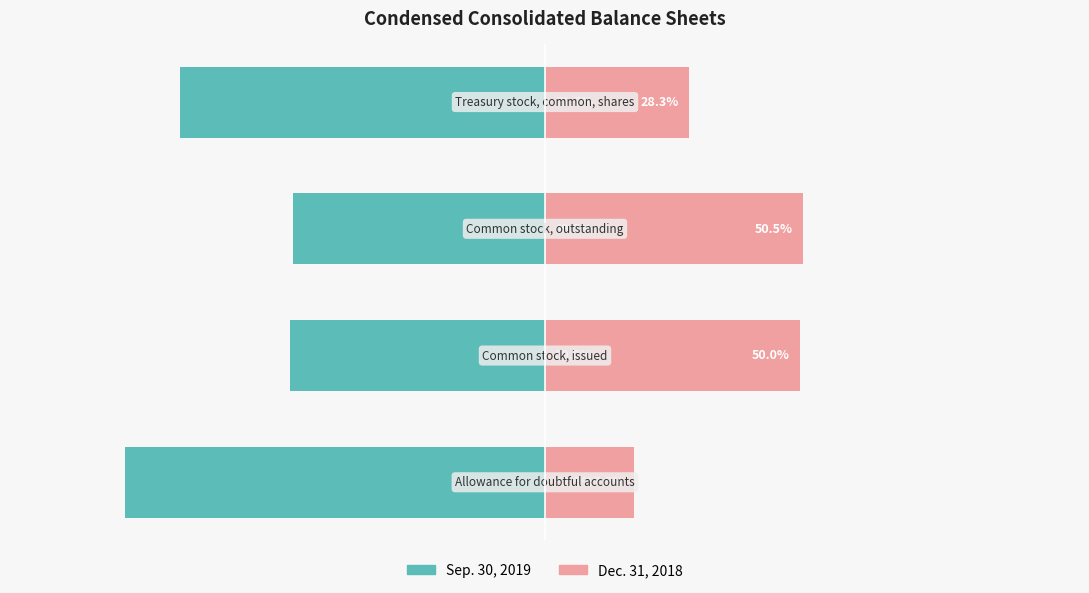

What is the approximate value of Sep. 30, 2019 at −75?

-49.5